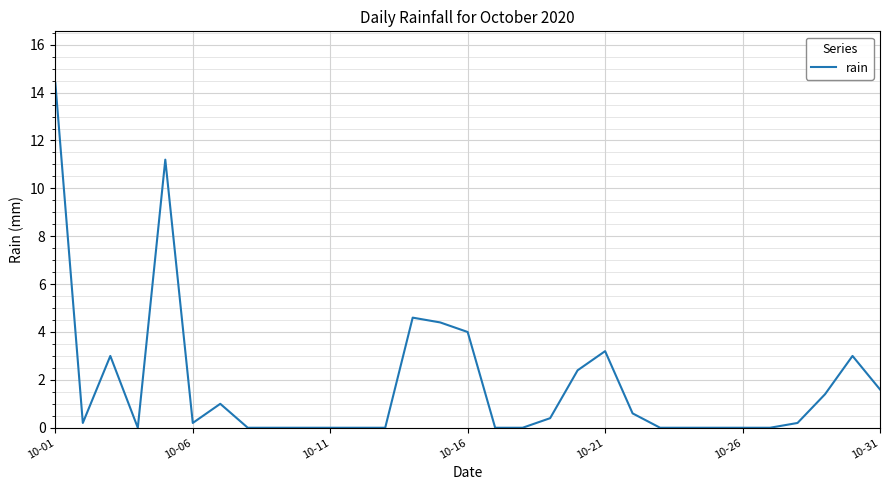

What is the greatest value displayed?

14.4